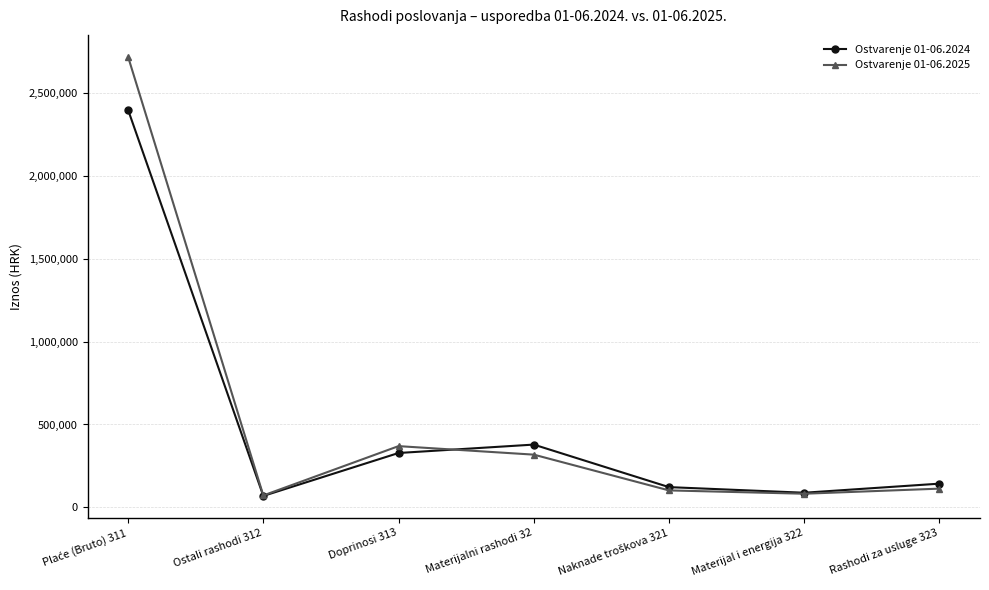

What is the spread (max minus min) of values at Materijalni rashodi 32?

60612.9